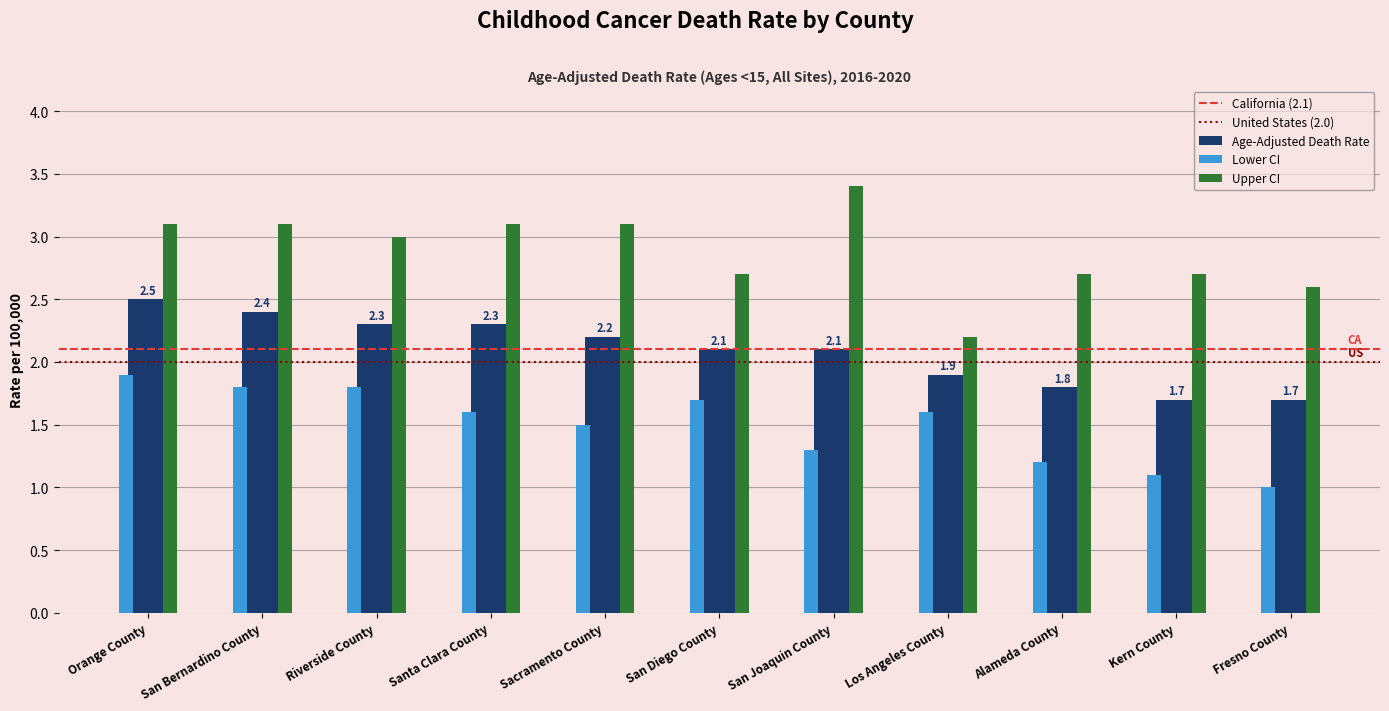

At which label is Lower CI closest to 1?

Fresno County